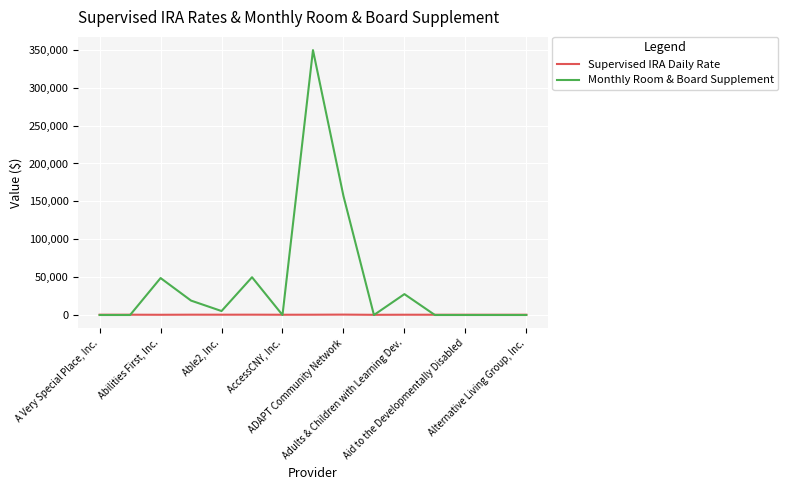

Which series has the widest spread of values?

Monthly Room & Board Supplement